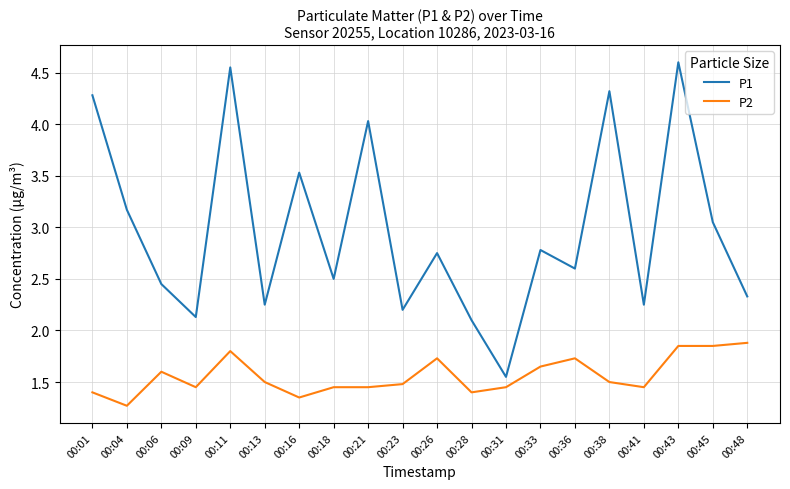

Rank the series at 00:41 from highest to lowest value.

P1, P2